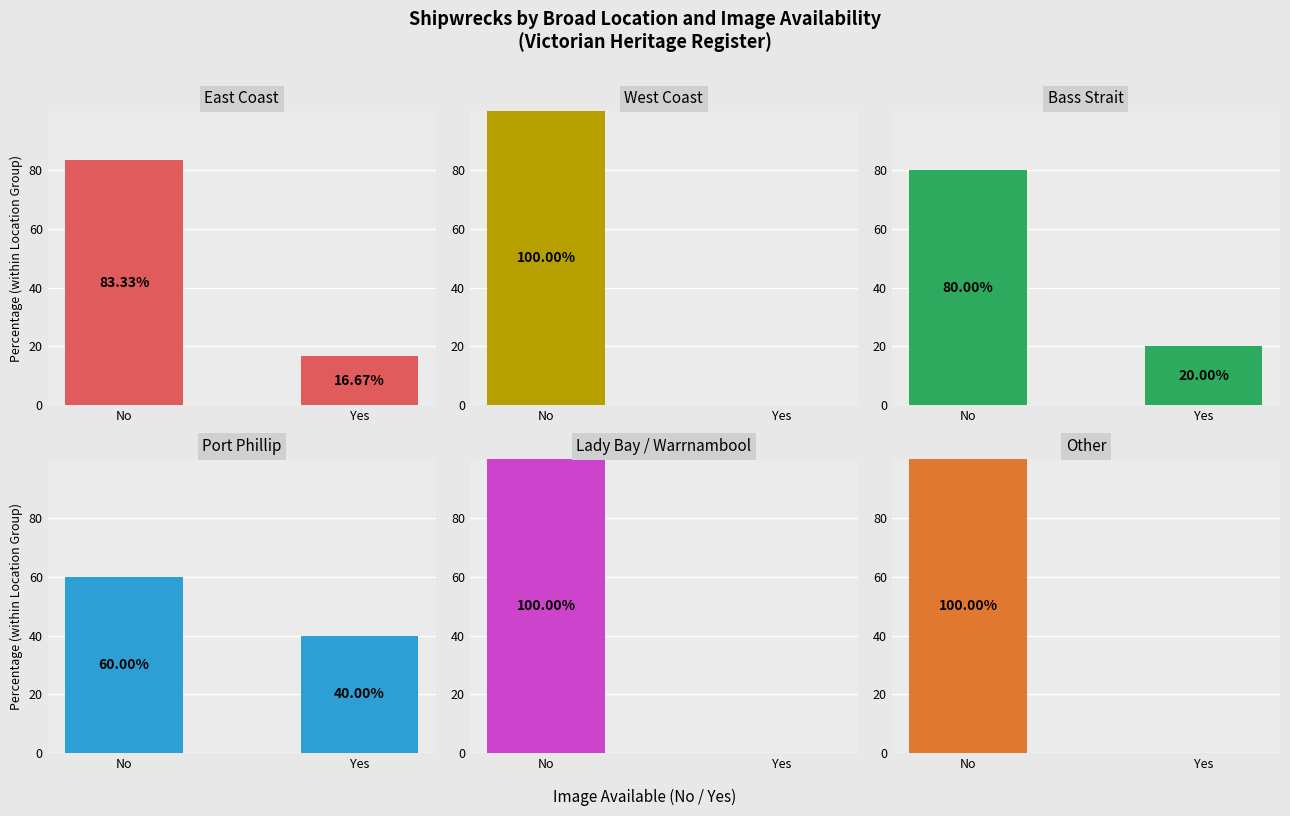

Count the Bass Strait values in the range 20 to 80.

2